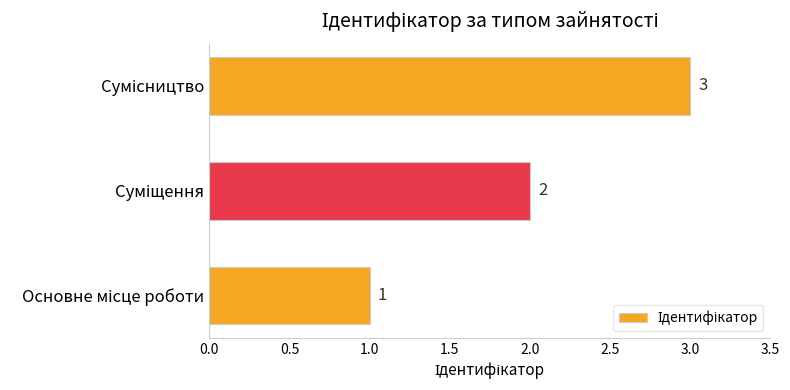

What is the average value?

2